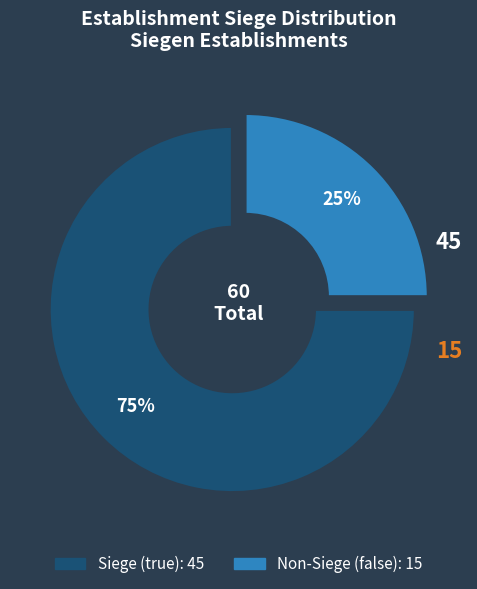

To the nearest percent, what is the average slice percentage?

50%